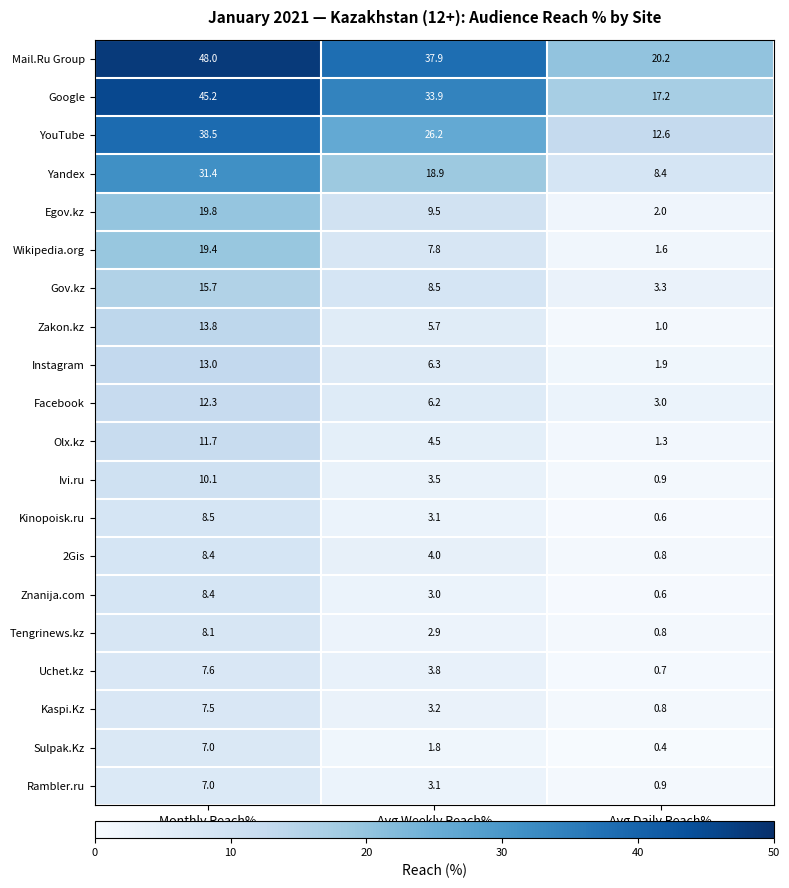

True or false: Google has a value of 33.9 at Avg Weekly Reach%.

True